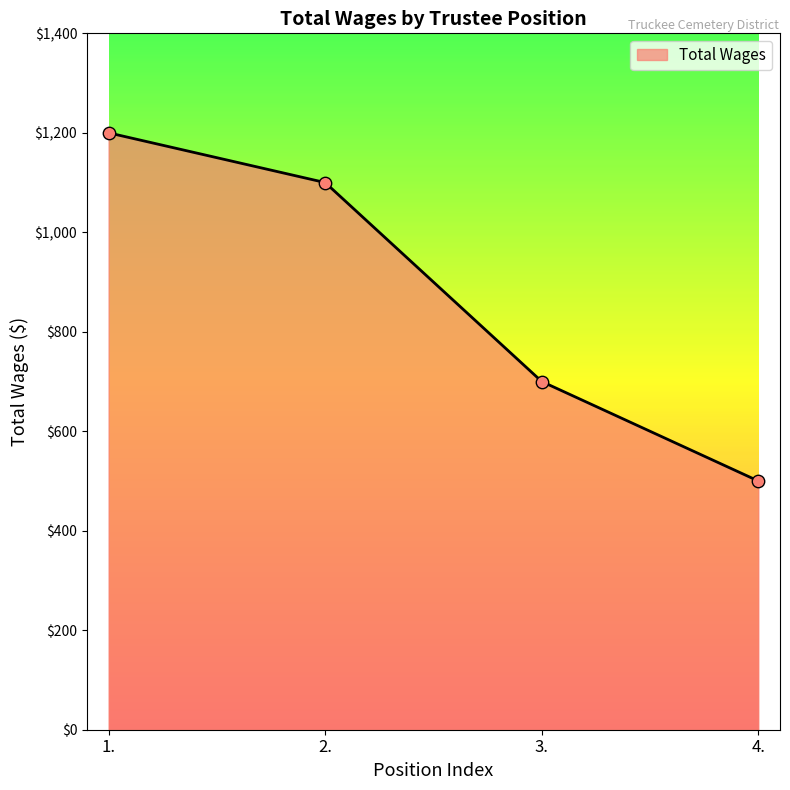

Approximately how many times larger is the value at 4. compared to 3.?

0.7